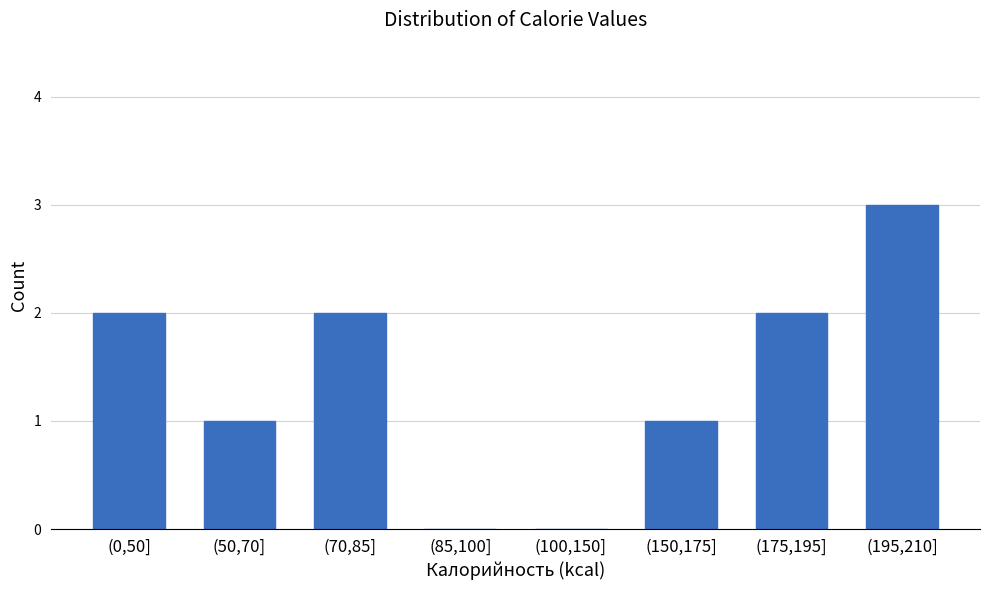

Reading right to left, transcribe all the data shown in this chart.

(195,210]=3	(175,195]=2	(150,175]=1	(100,150]=0	(85,100]=0	(70,85]=2	(50,70]=1	(0,50]=2